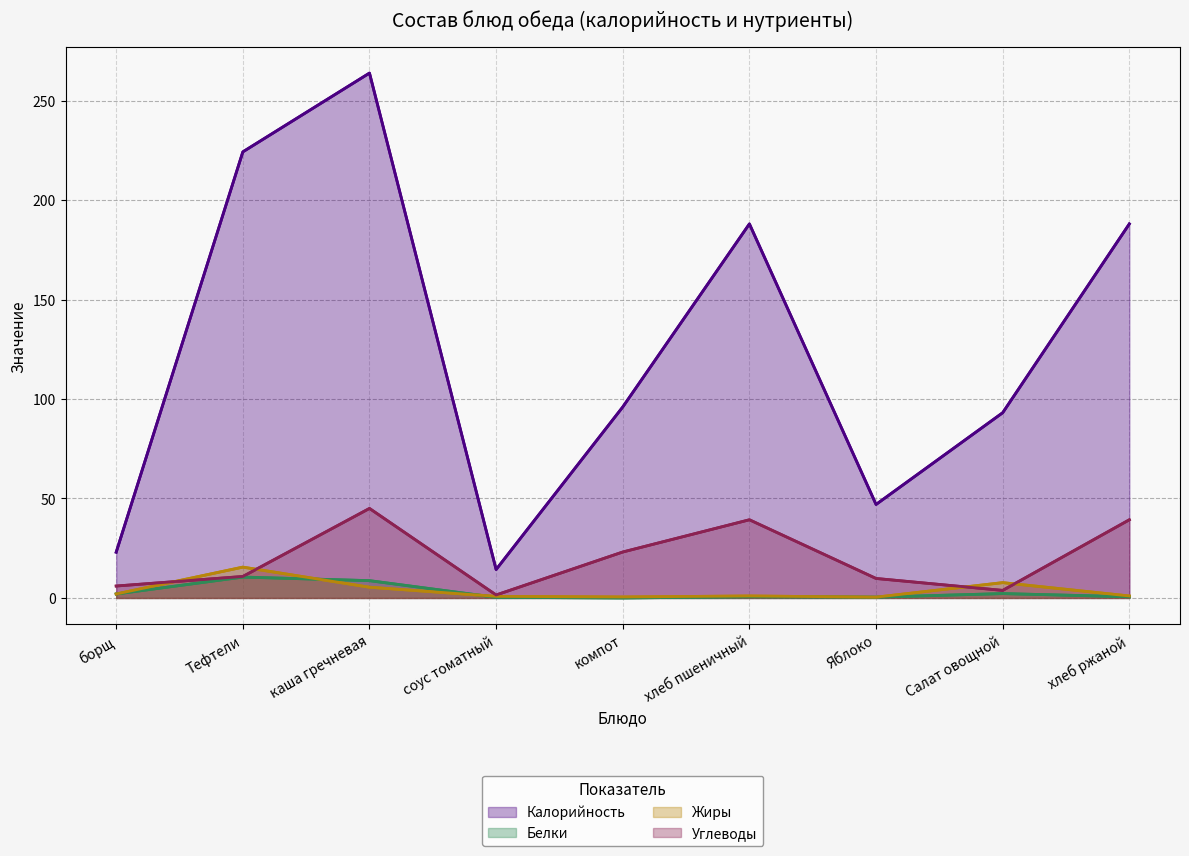

Which series has the largest range (max minus min)?

Калорийность